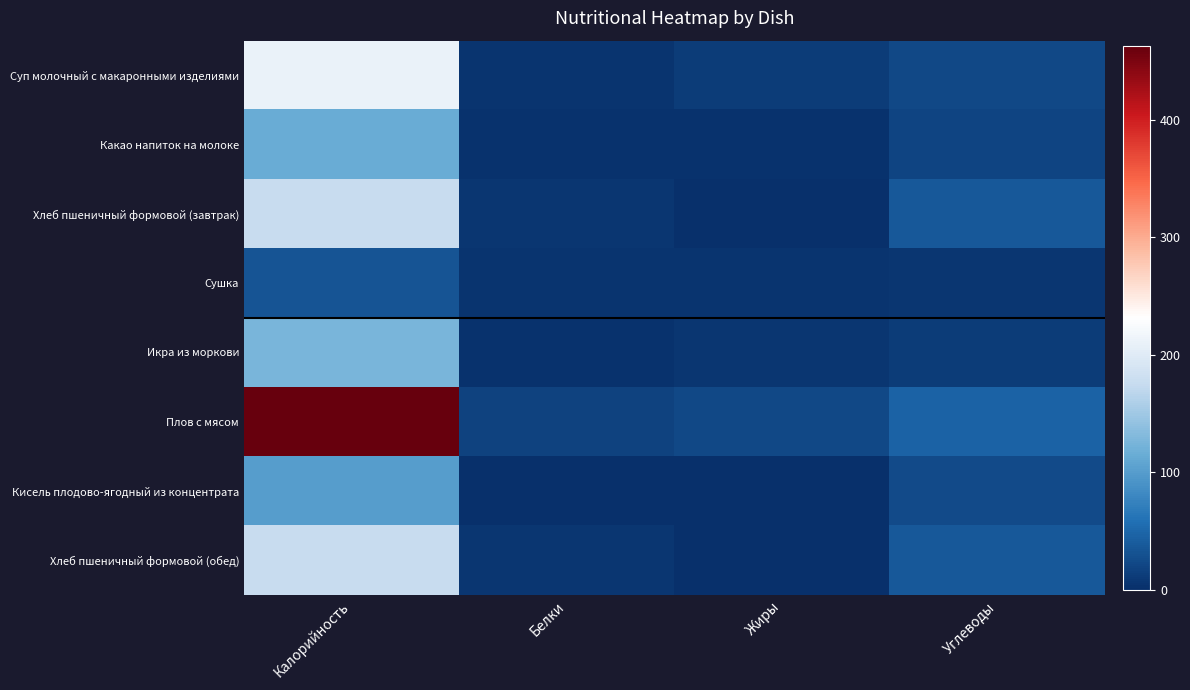

What is the spread (max minus min) of values at Углеводы?

39